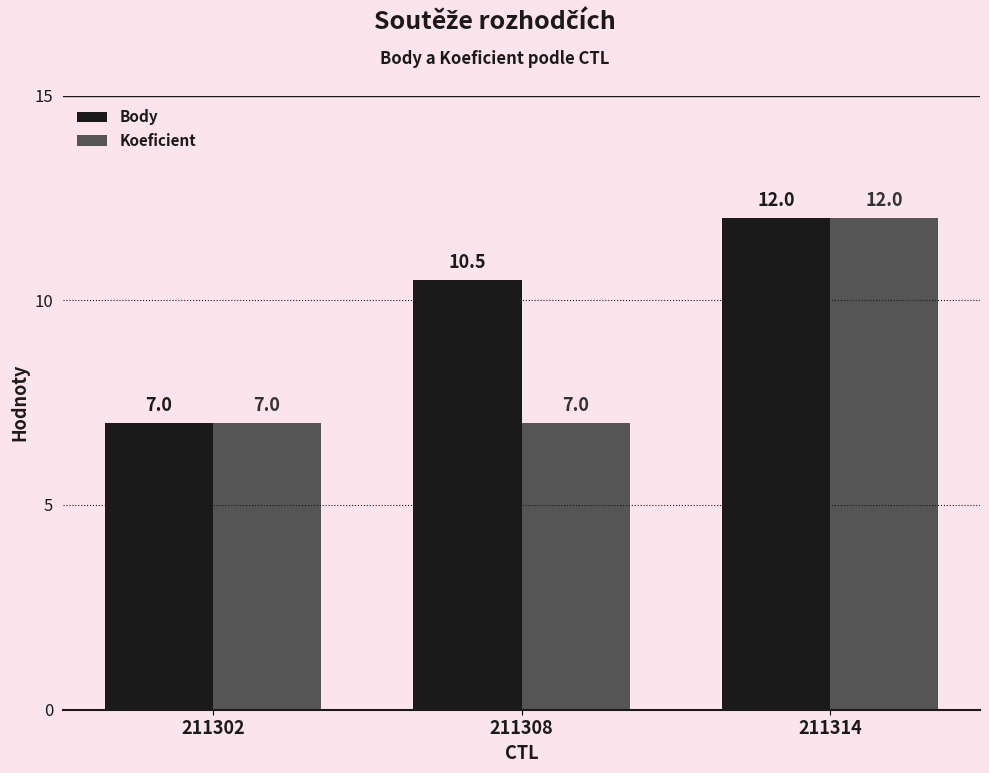

What is the difference between the maximum and minimum values in the Body series?

5.0